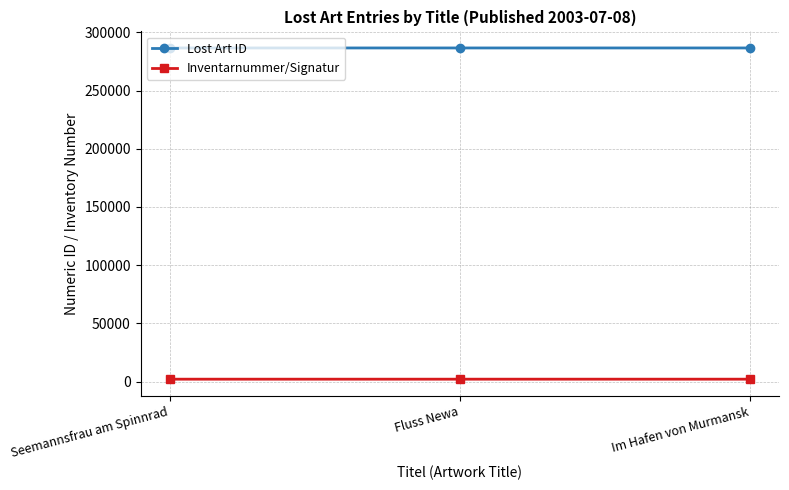

What is the label of the 2nd point from the left?

Fluss Newa